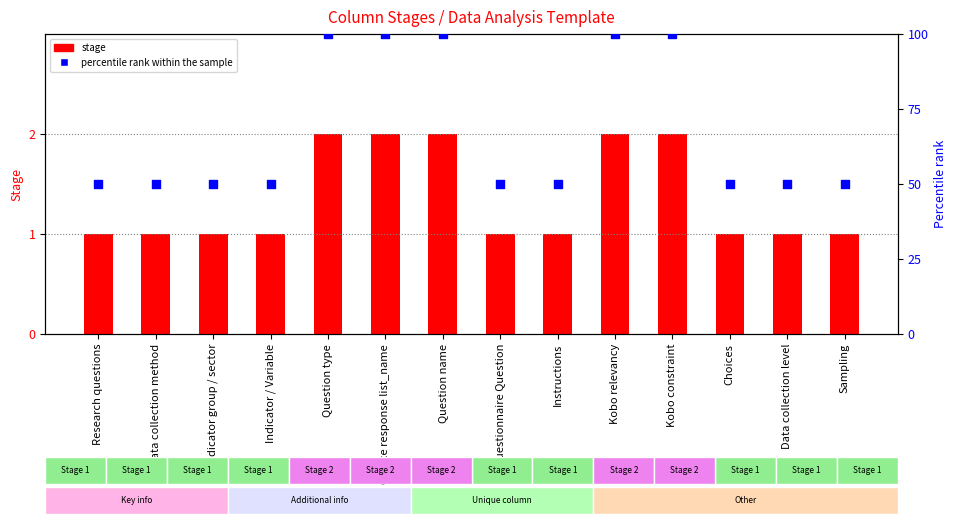

Which series has the widest spread of Y values?

percentile rank within the sample